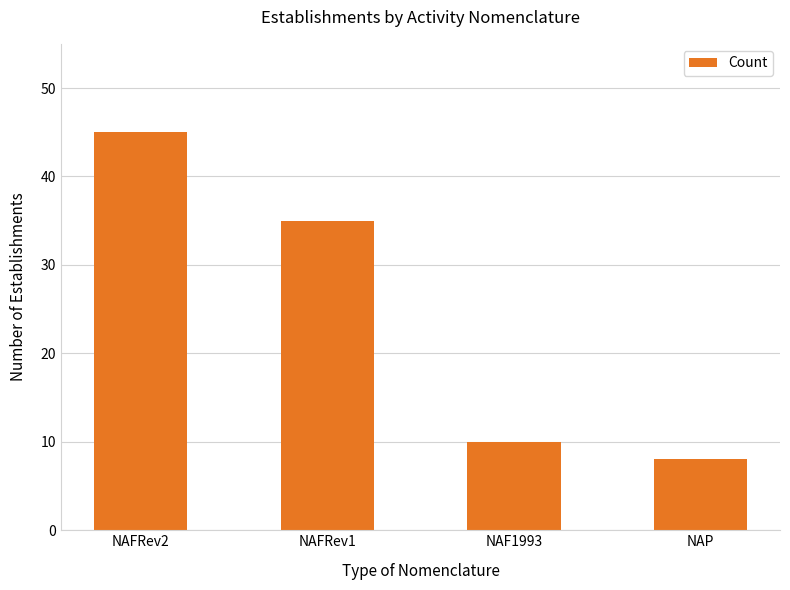

What is the ratio of the value at NAF1993 to the value at NAFRev2?

0.2